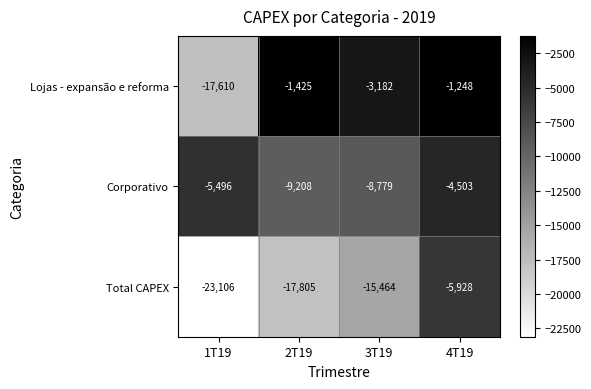

How many series are shown in this chart?

3